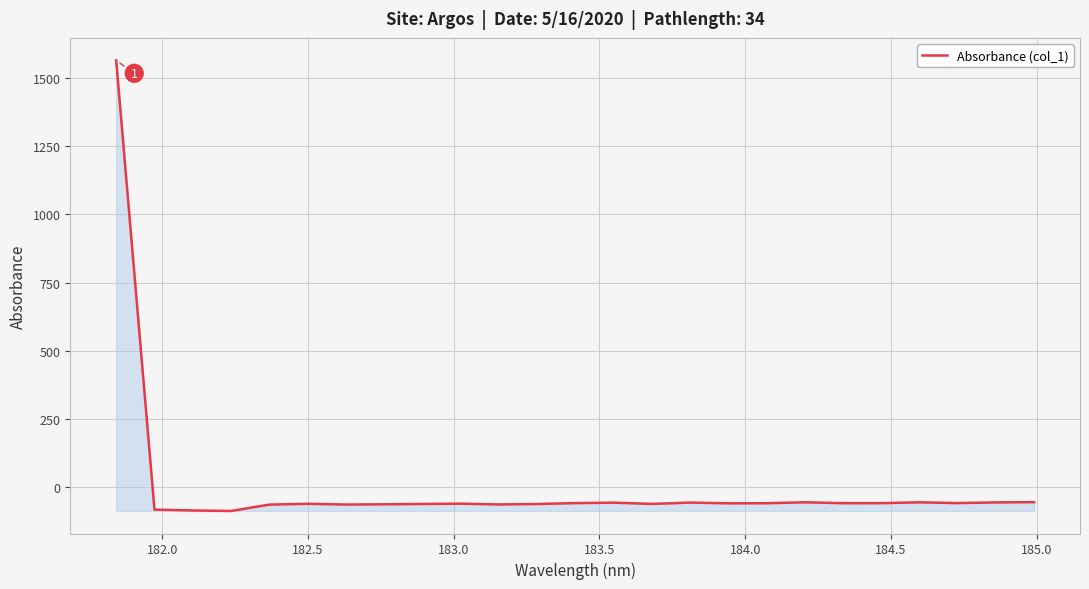

What is the maximum value shown in the chart?

1563.7